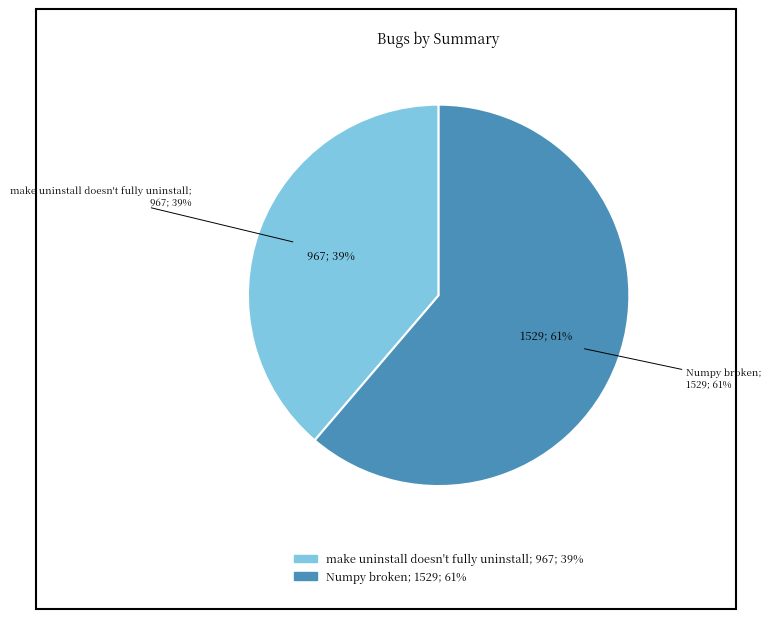

To the nearest percent, what is the average slice percentage?

50%